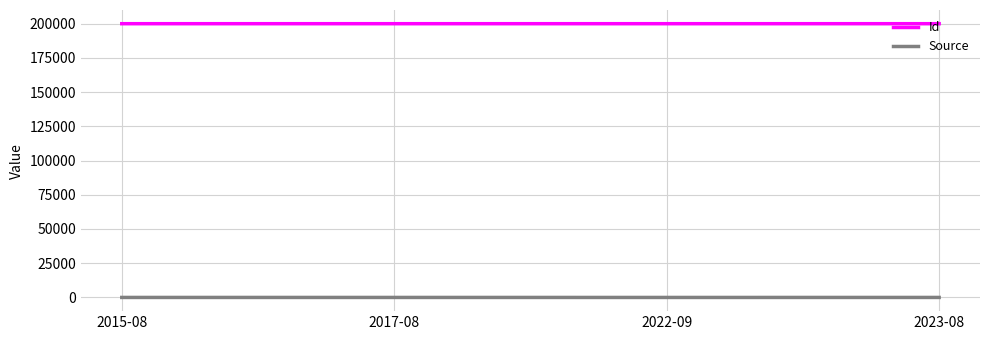

What is the difference between the Source values at 2022-09 and 2015-08?

7